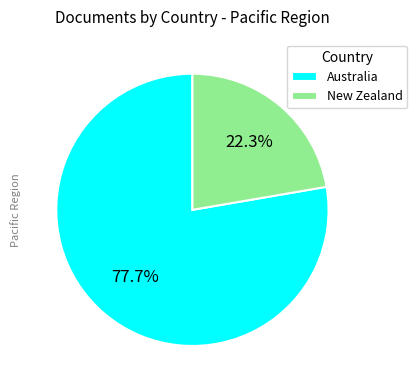

Which slice represents more than half of the pie?

Australia